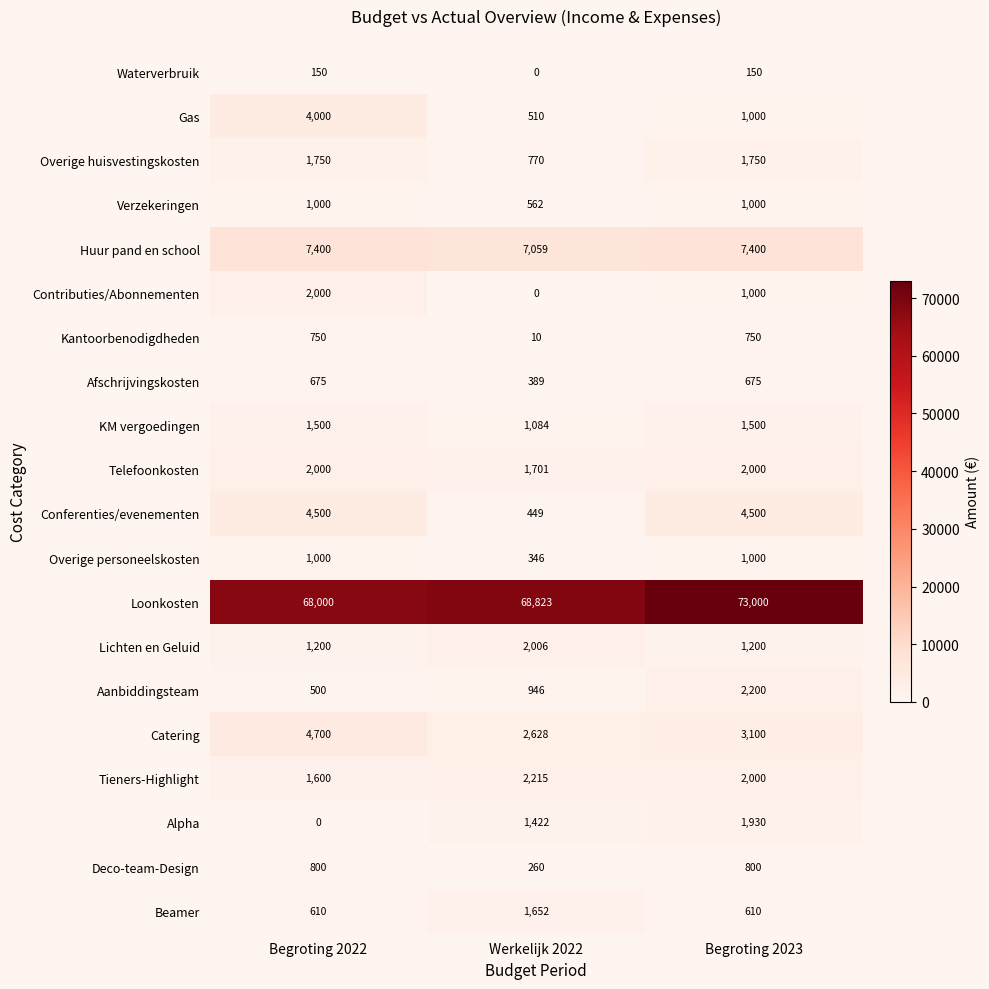

The KM vergoedingen series shows 1500 at Begroting 2023. True or false?

True